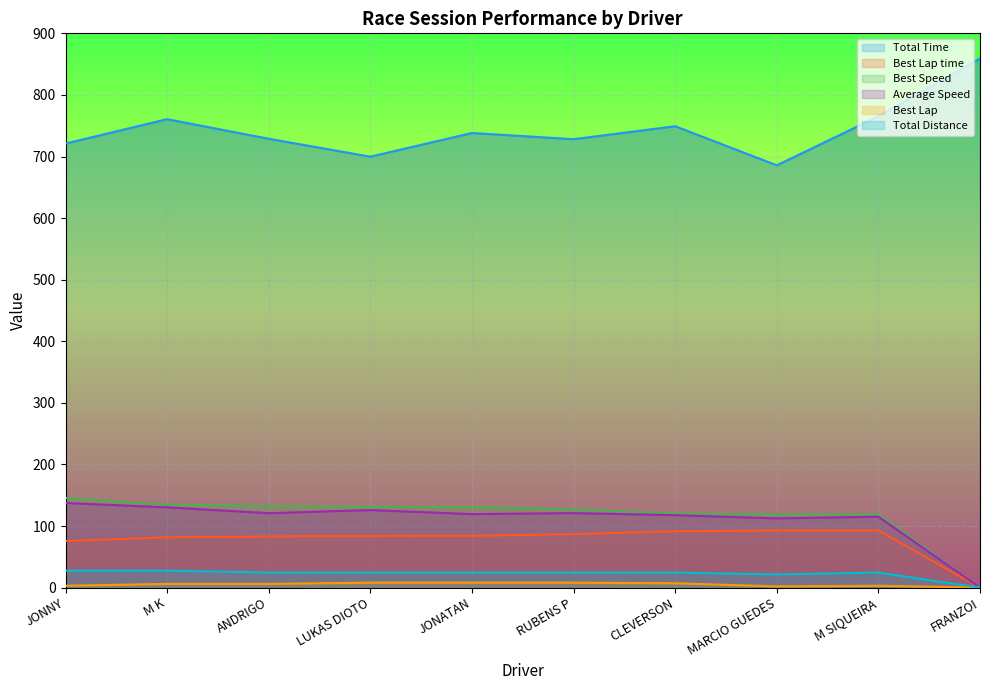

List the series in order of their peak value, highest first.

Total Time, Best Speed, Average Speed, Best Lap time, Total Distance, Best Lap